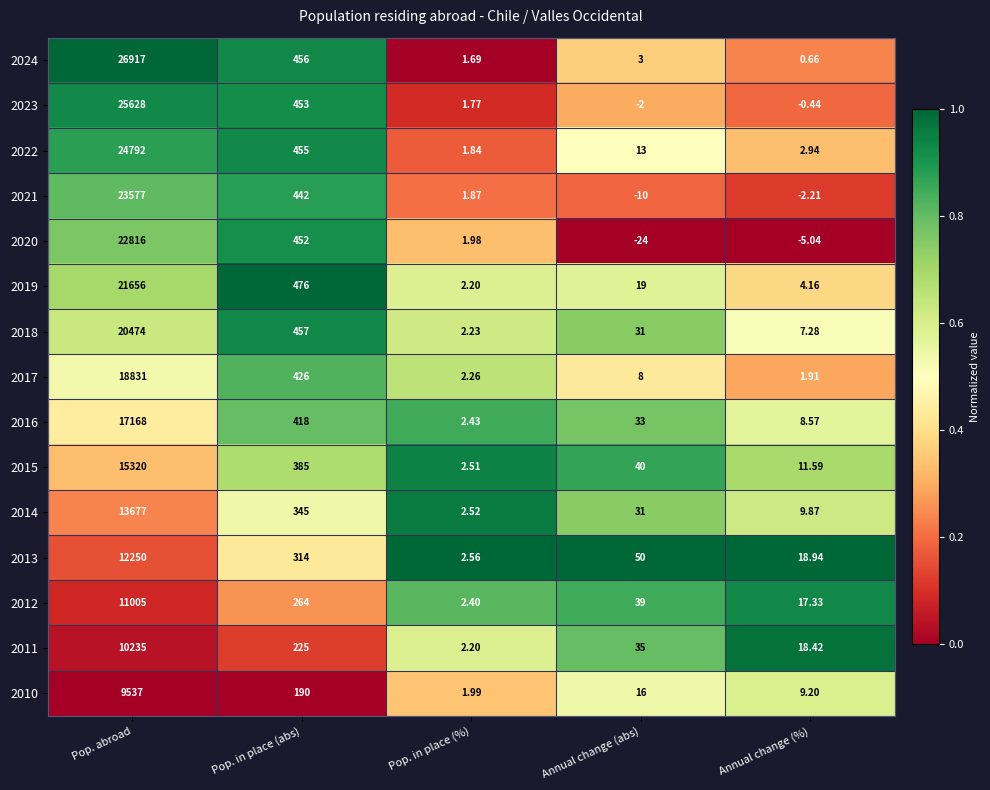

What is the greatest value displayed?

26917.0